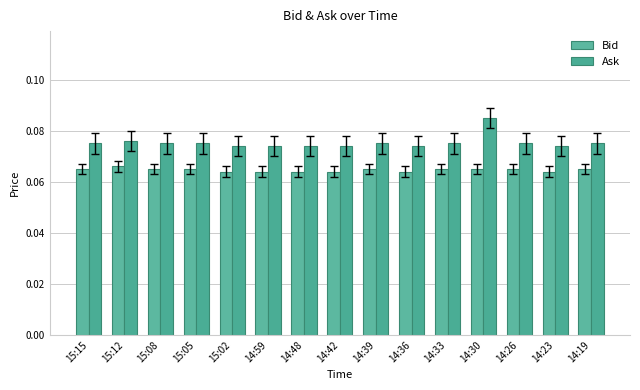

At which category is the sum across all series the highest?

14:30